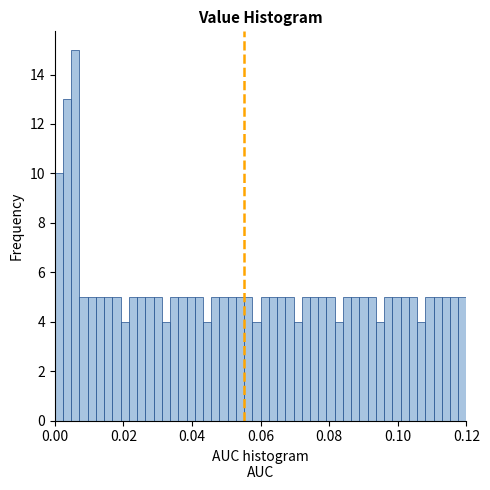

Around what value on the x-axis is the tallest bar? Give the approximate position of its centre, as read against the axis.

0.006